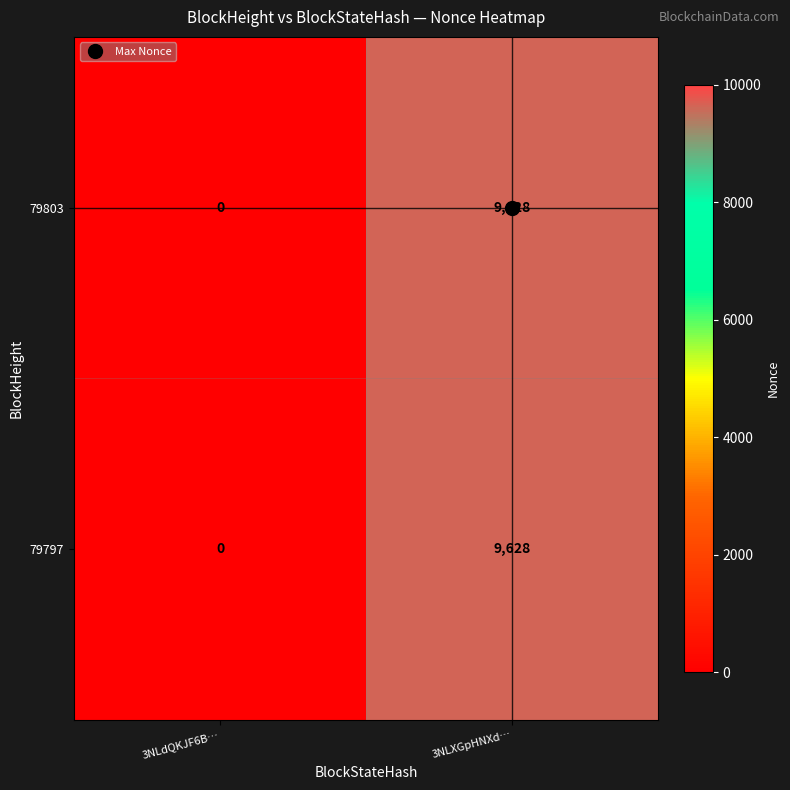

The value of 79797 at 3NLXGpHNXd… is 9628. True or false?

True